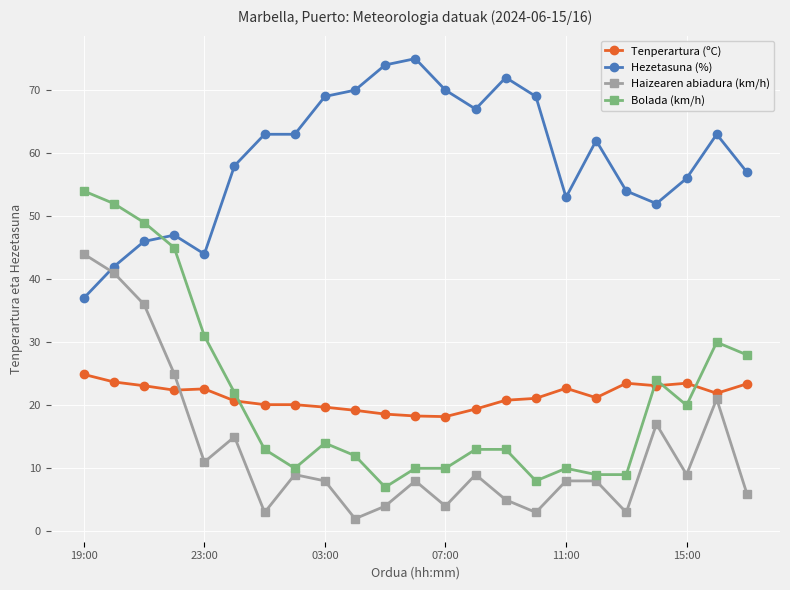

What is the average value of the Haizearen abiadura (km/h) series?

13.0